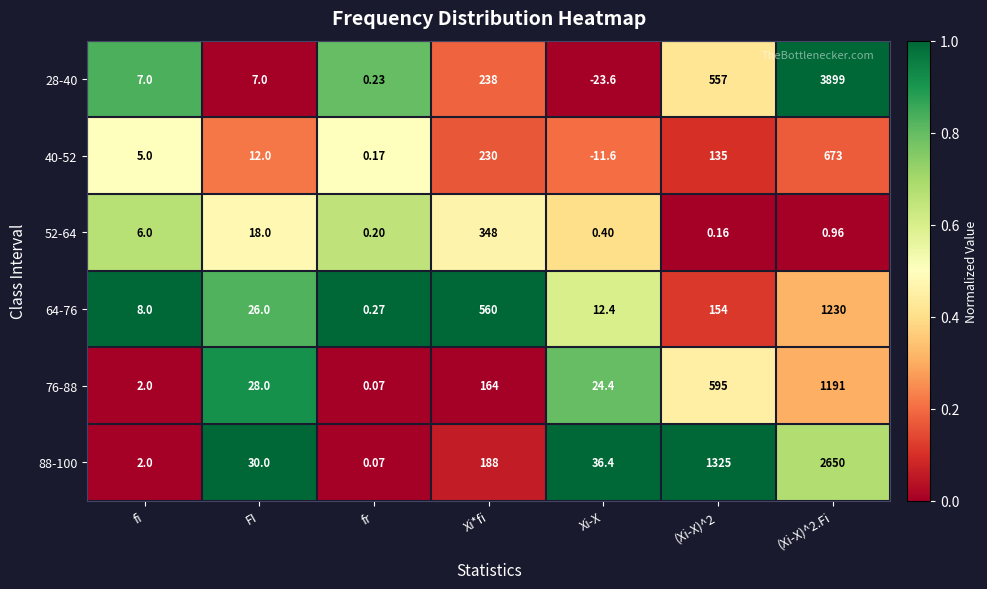

Which series has the largest total across all categories?

28-40